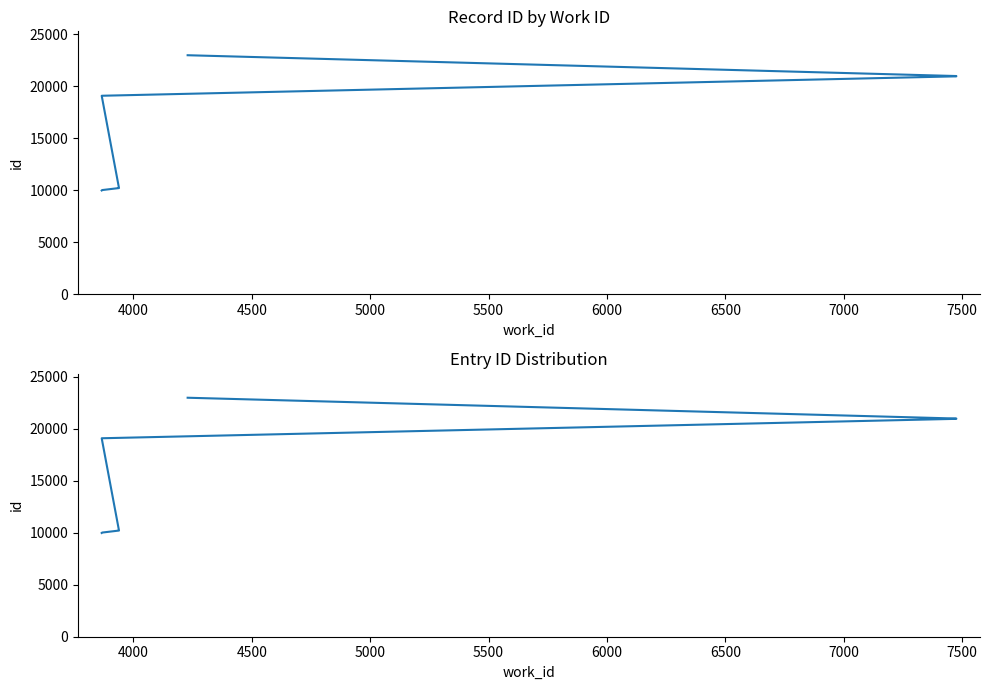

What is the maximum value shown in the chart?

23000